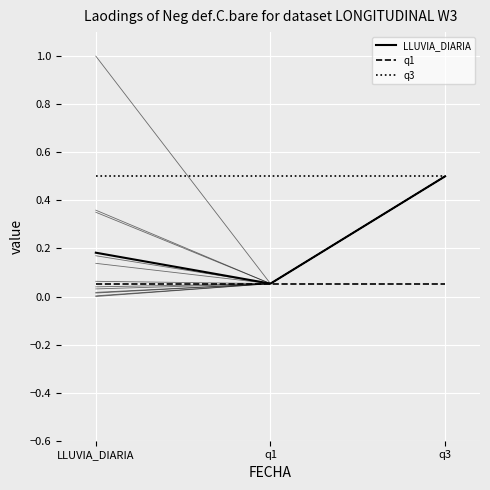

List the series in order of their overall mean, lowest first.

q1, LLUVIA_DIARIA, q3